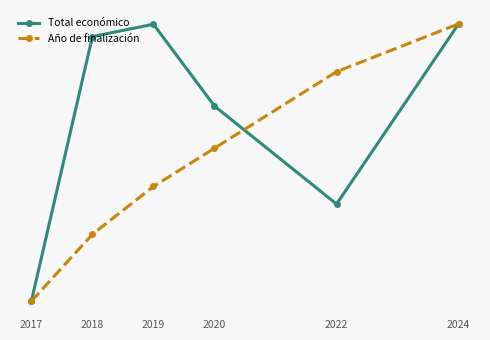

True or false: Total económico has more than 1 points higher than both neighbors.

False